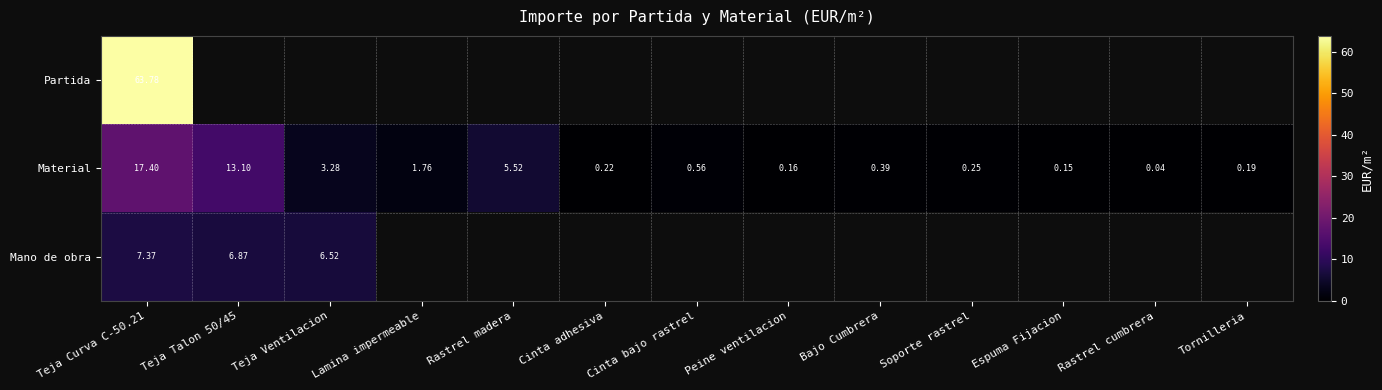

At how many categories does at least one series exceed 12?

2